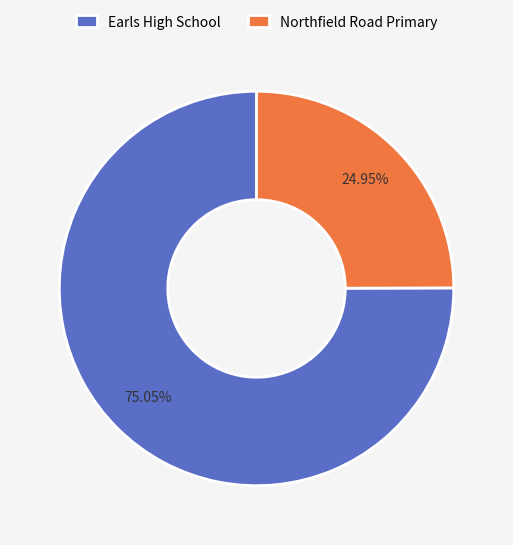

Rank the categories by value from highest to lowest.

Earls High School, Northfield Road Primary